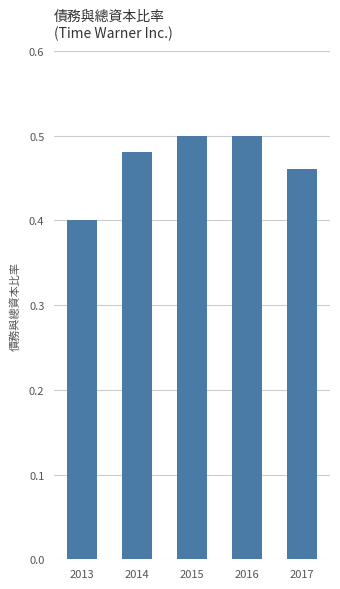

What is the approximate value at 2013?

0.4